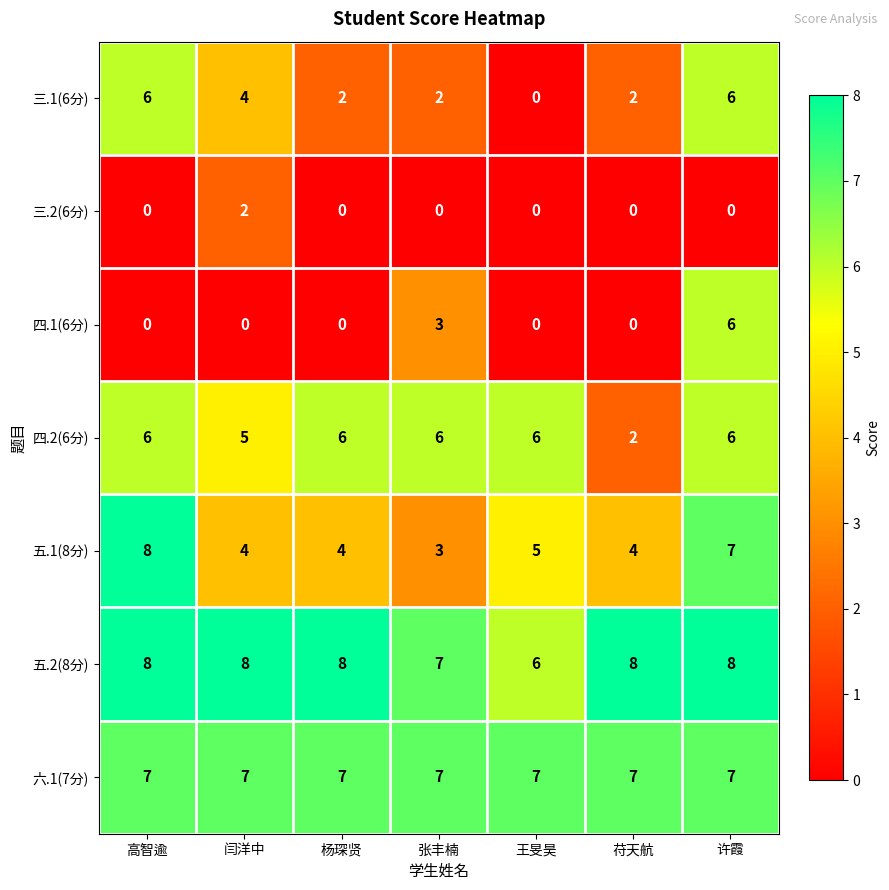

At which label does 三.2(6分) reach its peak?

闫洋中